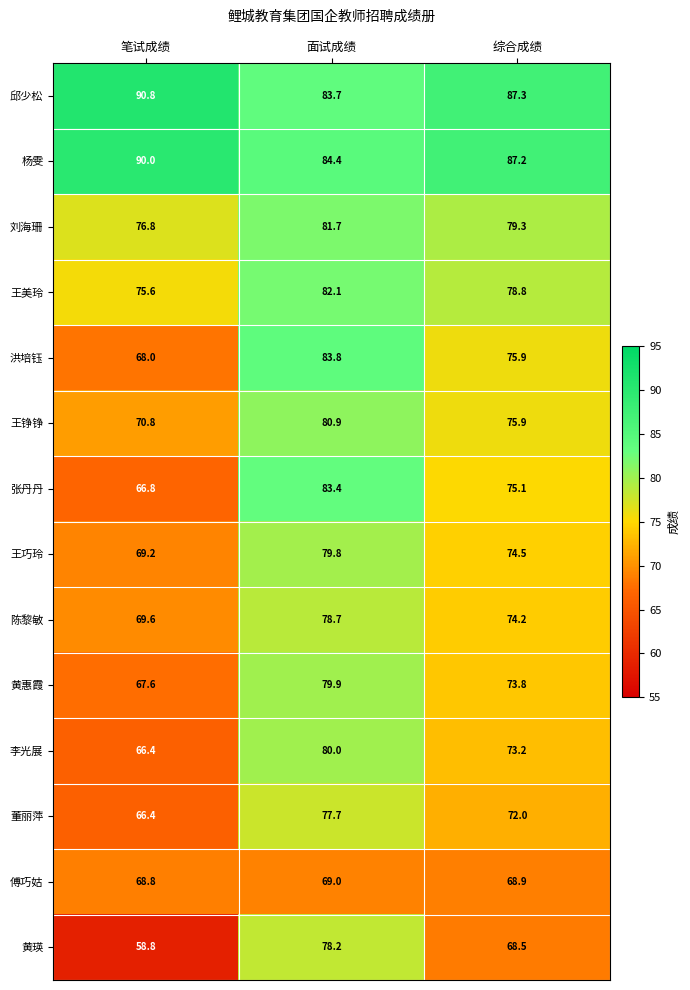

List the series in order of their peak value, highest first.

邱少松, 杨雯, 洪培钰, 张丹丹, 王美玲, 刘海珊, 王铮铮, 李光展, 黄惠霞, 王巧玲, 陈黎敏, 黄瑛, 董丽萍, 傅巧姑